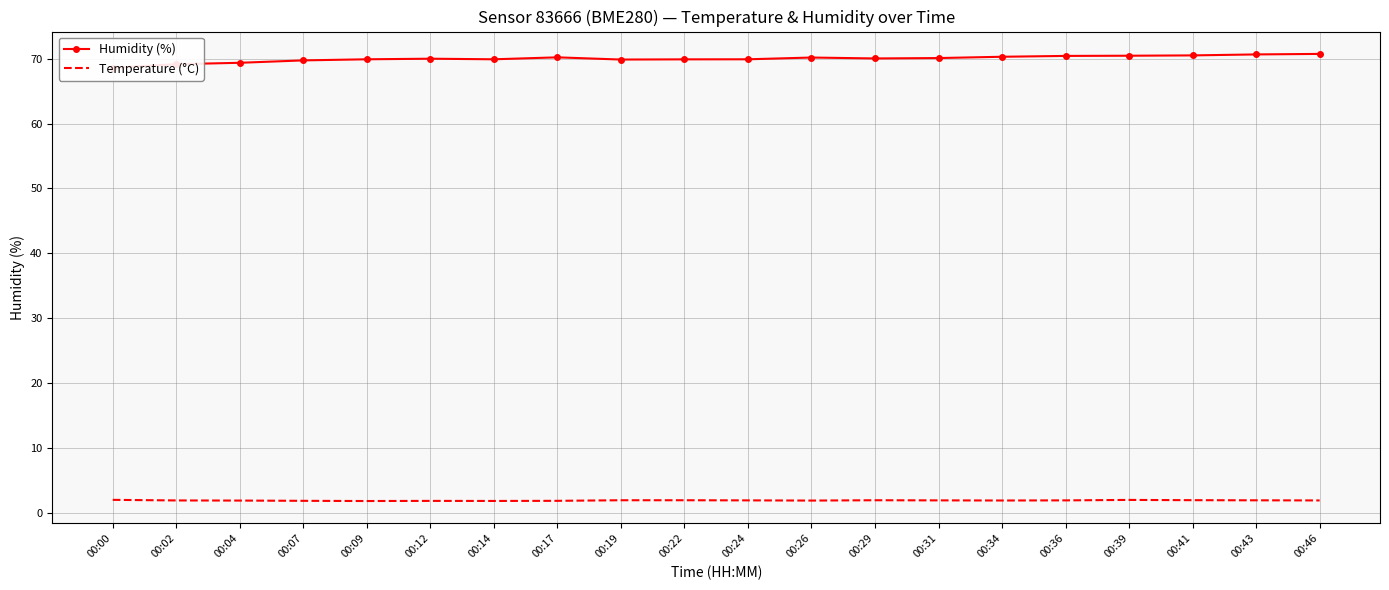

True or false: Temperature (°C) and Humidity (%) intersect in this chart.

False